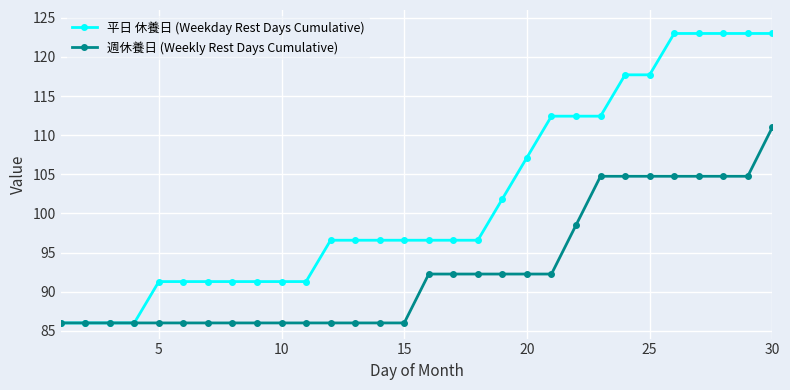

List the series in order of their overall mean, highest first.

平日 休養日 (Weekday Rest Days Cumulative), 週休養日 (Weekly Rest Days Cumulative)